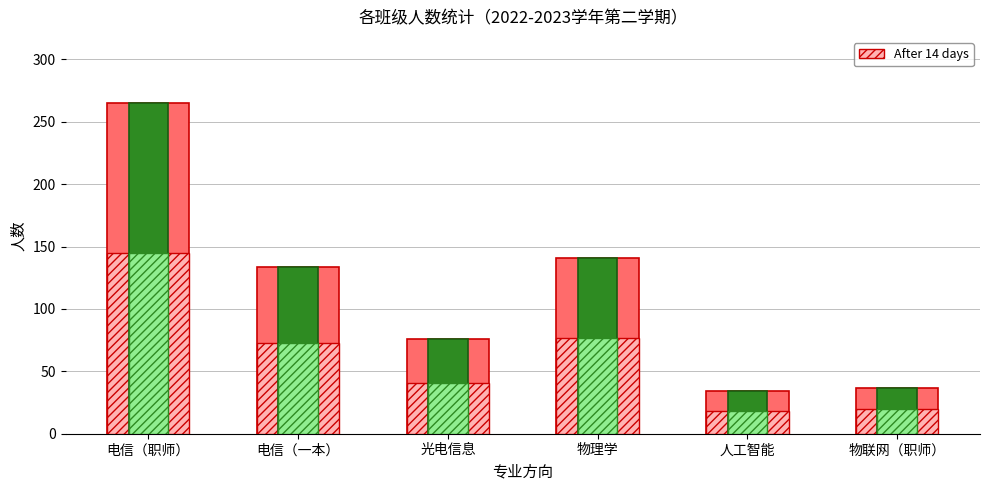

Rank the categories by After 14 days value from lowest to highest.

人工智能, 物联网（职师）, 光电信息, 电信（一本）, 物理学, 电信（职师）